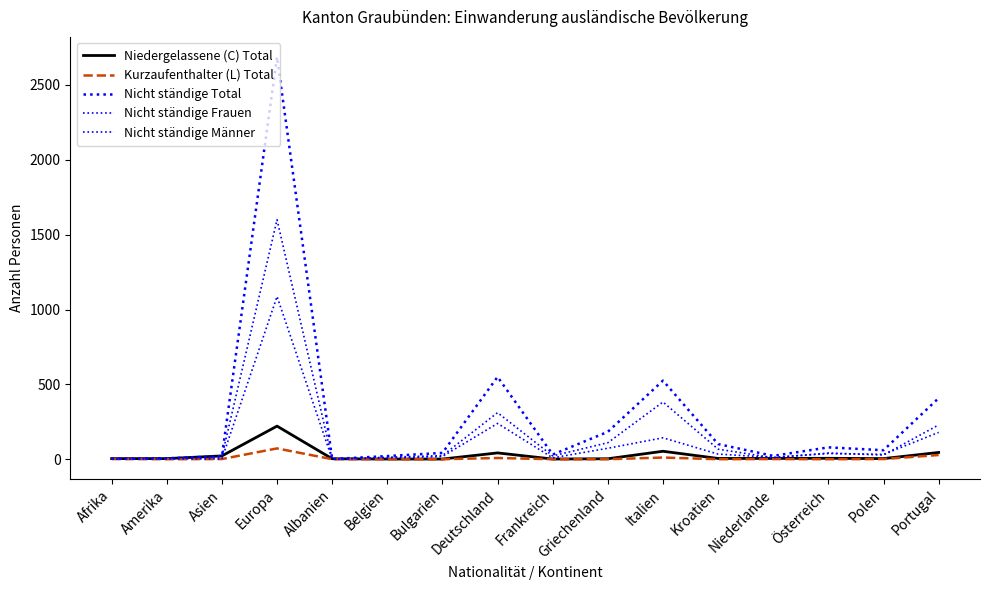

The Nicht ständige Total series shows 3 at Afrika. True or false?

True